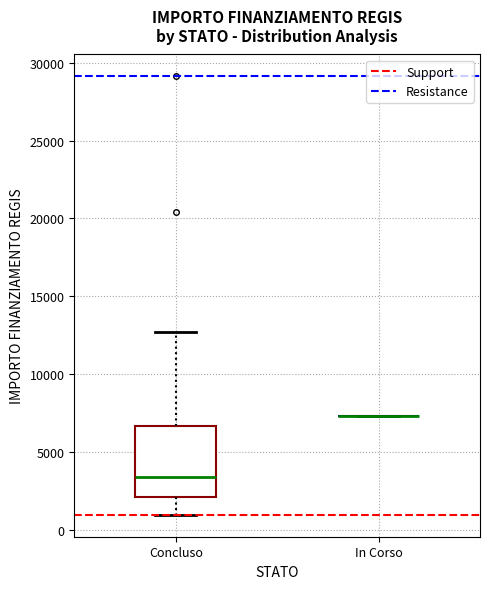

Reading left to right, transcribe this box plot: for each box, give where its median line is, the range the box spans, and where its two whiskers end, as read against the y-axis. The values are not printed on the chart, so give them approximately, as read against the axis.

Concluso: median 3500, box 2000 to 6500, whiskers 1000 to 12500
In Corso: box collapsed to a line at 7500, whiskers 7500 to 7500